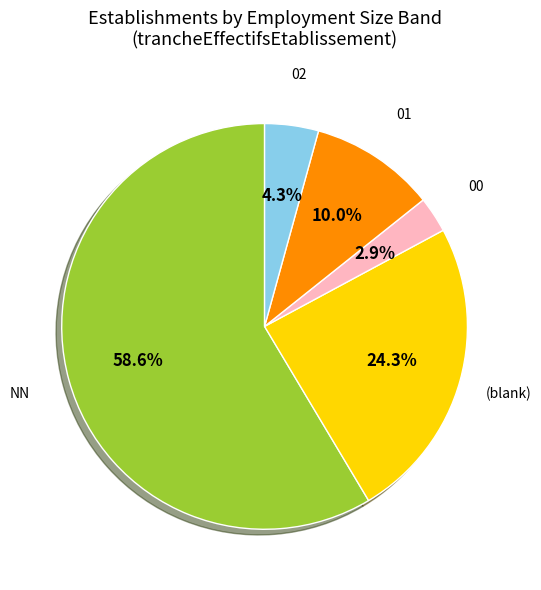

Is there any slice that represents more than half of the pie?

Yes